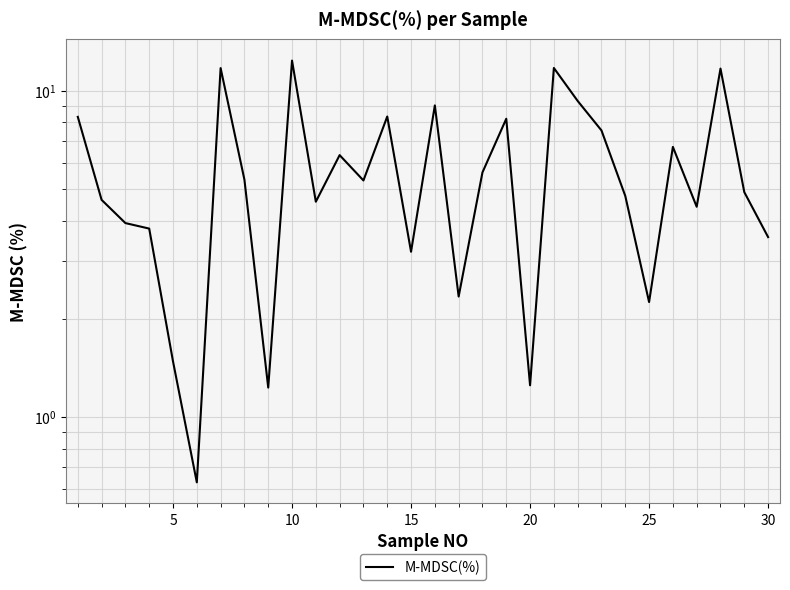

What is the difference between the maximum and second lowest values?

11.2